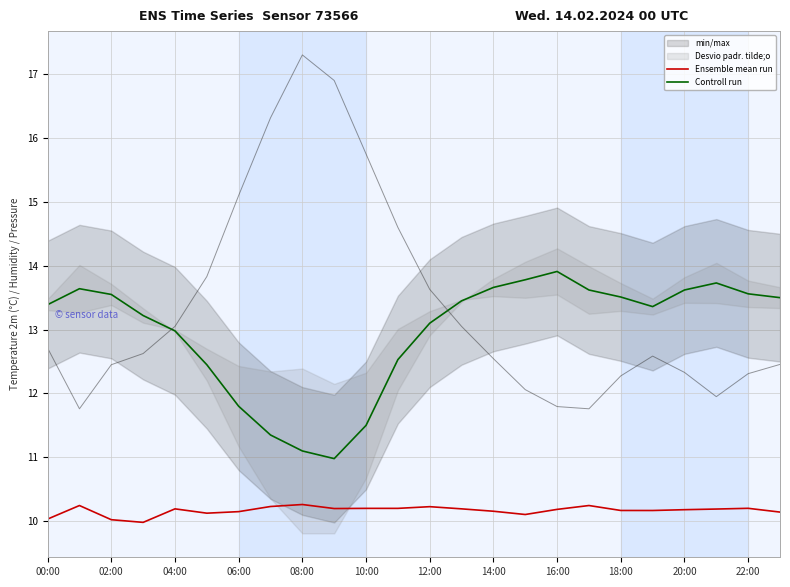

What is the average value of the Controll run series?

13.0